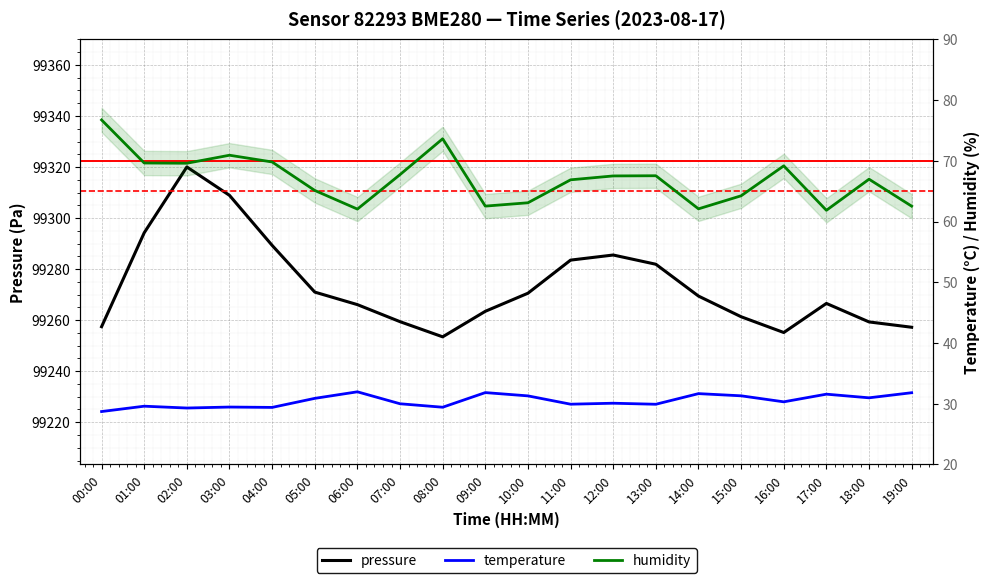

At which label is temperature closest to 30?

07:00